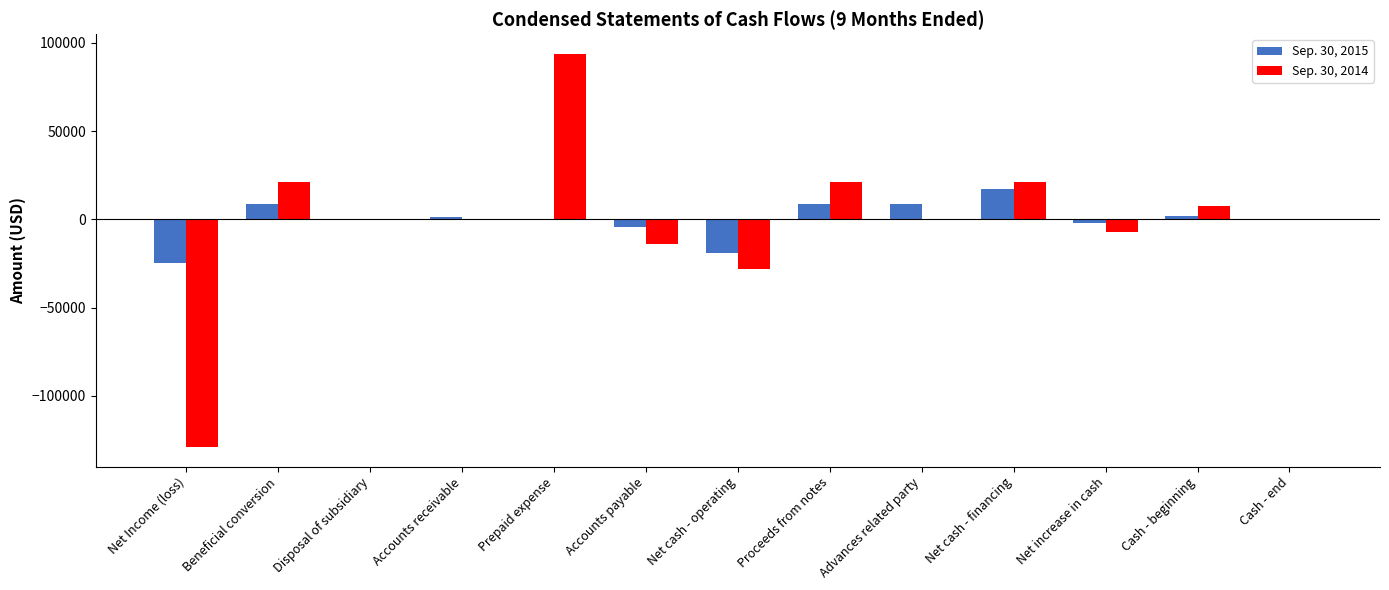

What is the sum of all Sep. 30, 2014 values?

-13450